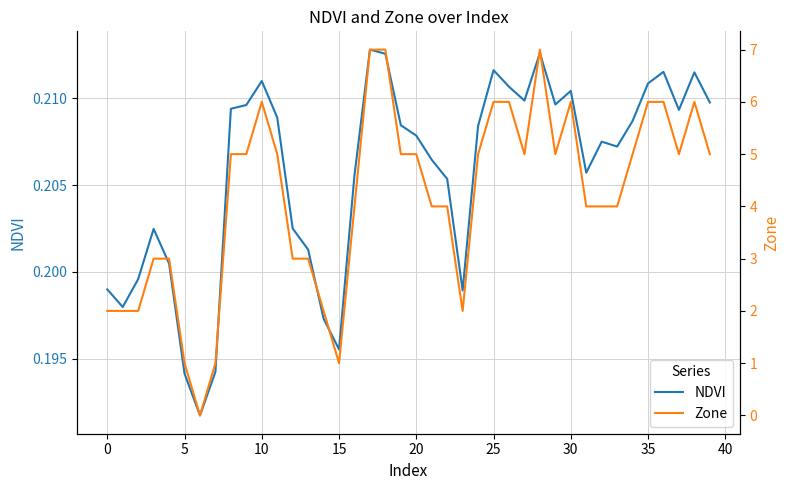

Count the Zone values in the range 3 to 6.

28